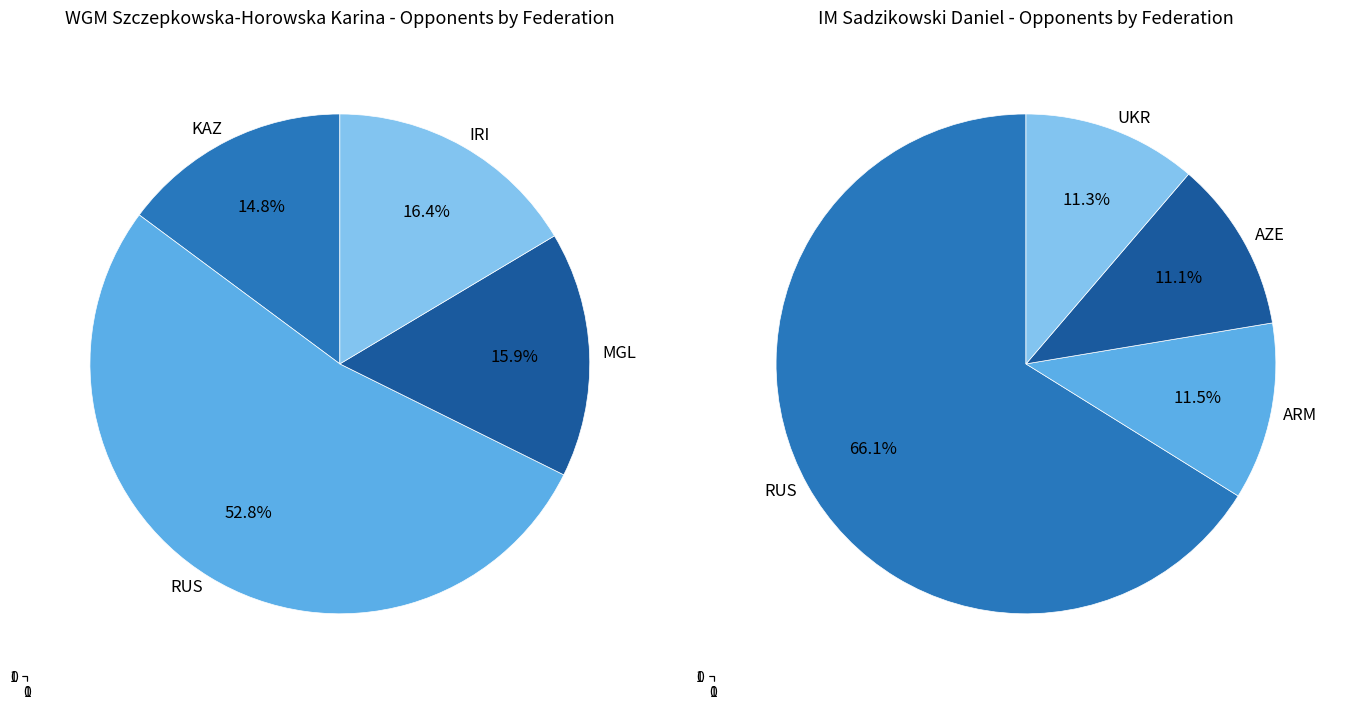

Rank the series at 0 from highest to lowest value.

IM Sadzikowski Daniel, WGM Szczepkowska-Horowska Karina